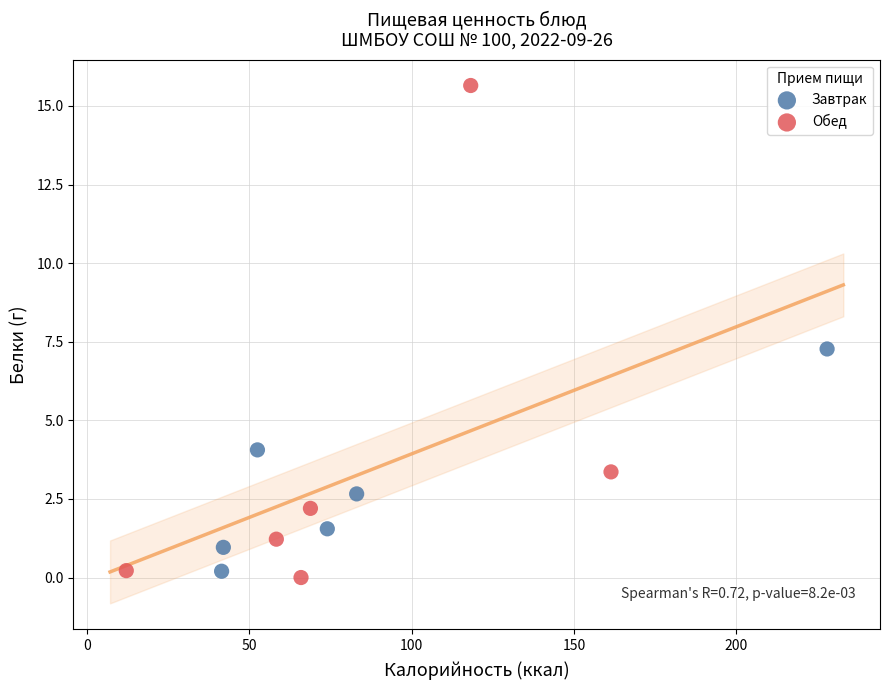

Which series reaches the maximum Y coordinate?

Обед